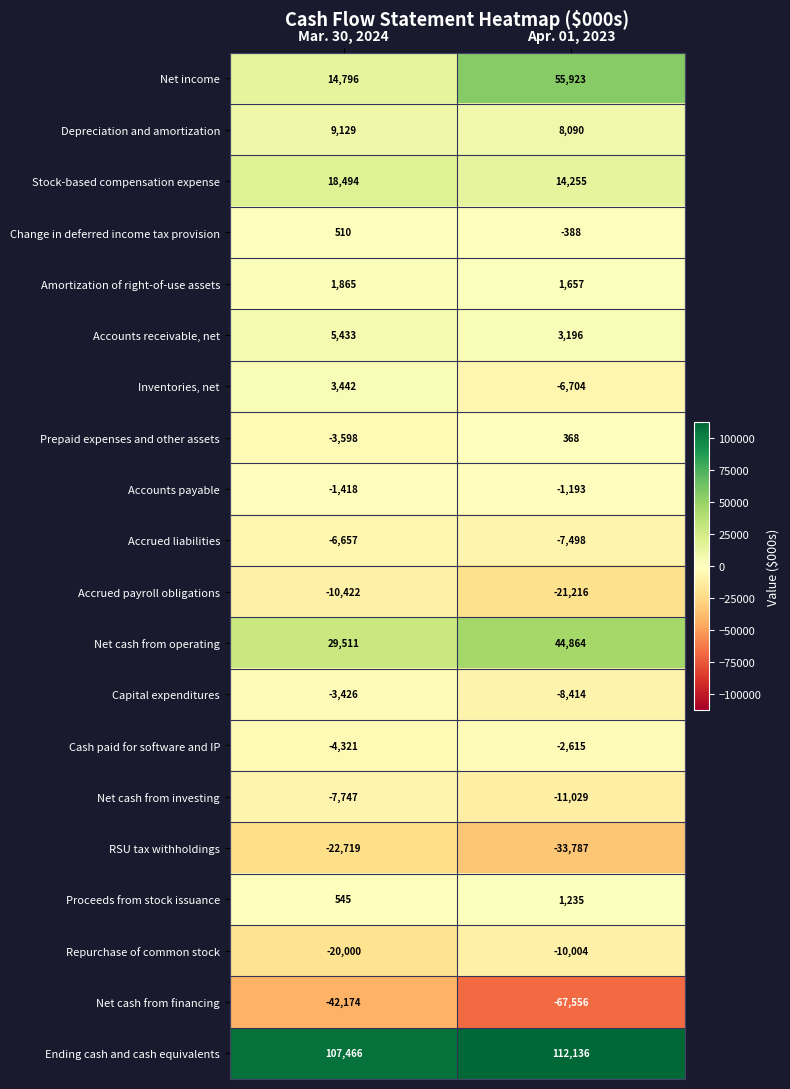

What is the sum of the Net cash from operating values at Mar. 30, 2024 and Apr. 01, 2023?

74375